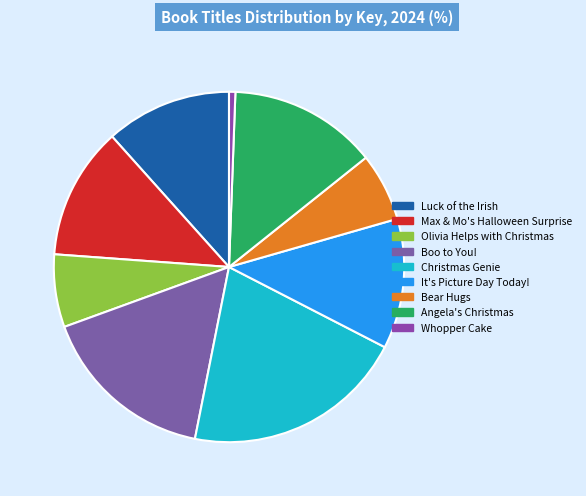

Which category has the smallest portion of the pie?

Whopper Cake